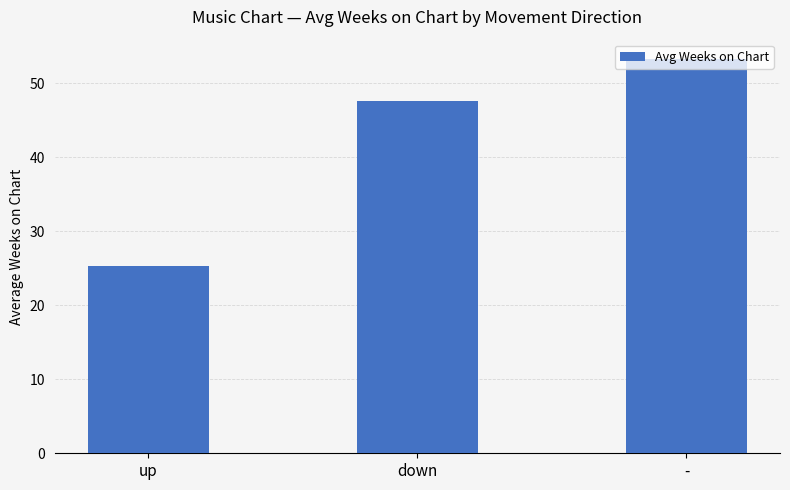

True or false: the data shows 17.1 at up.

False